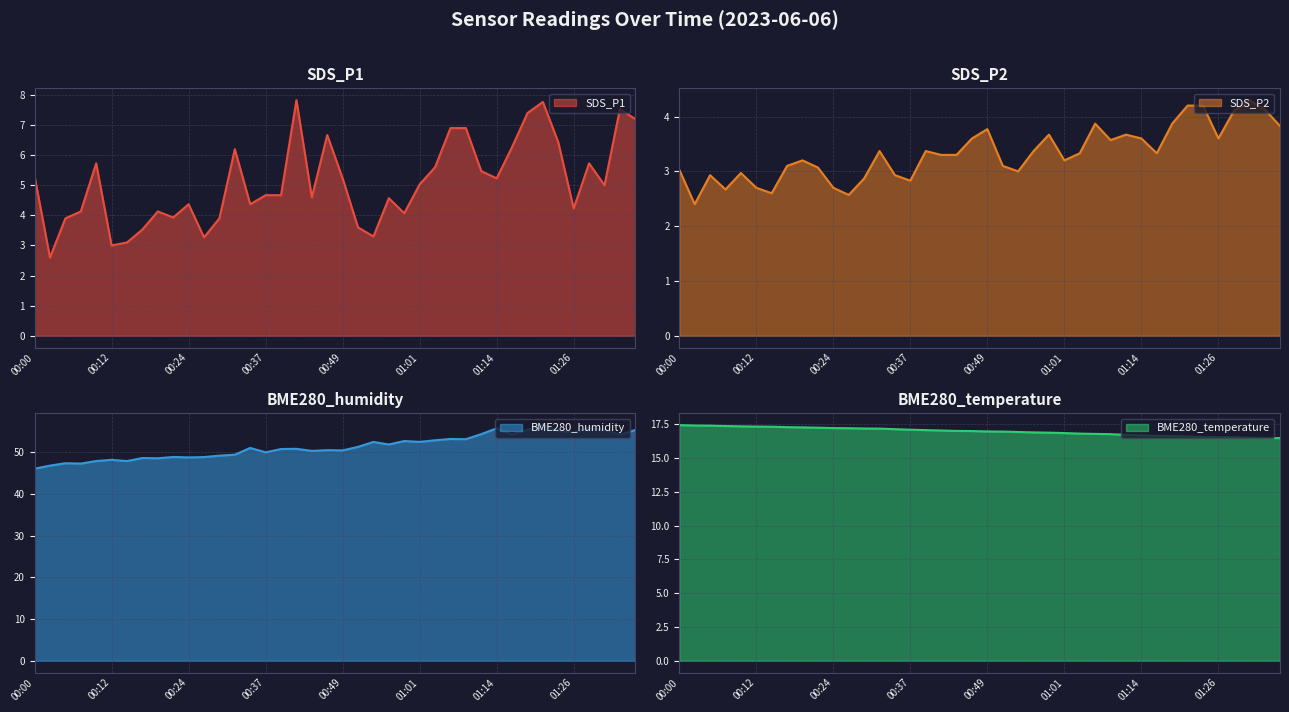

At which label does SDS_P2 line first exceed 3?

00:00